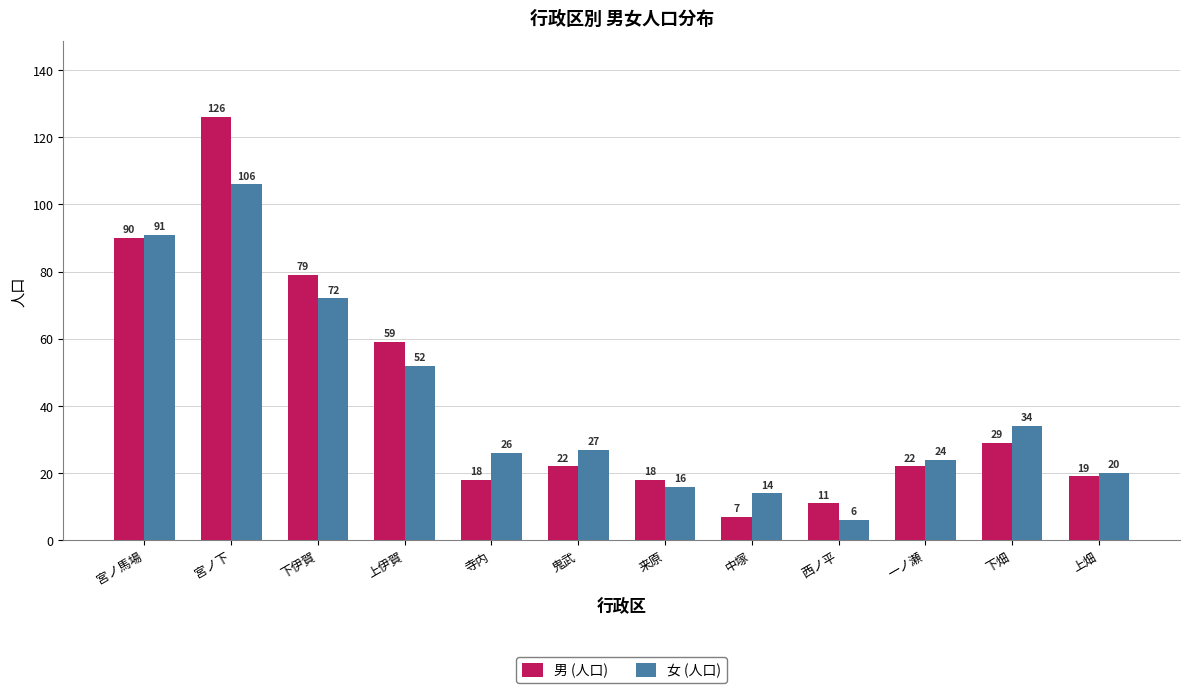

How many data points does each series have?

12